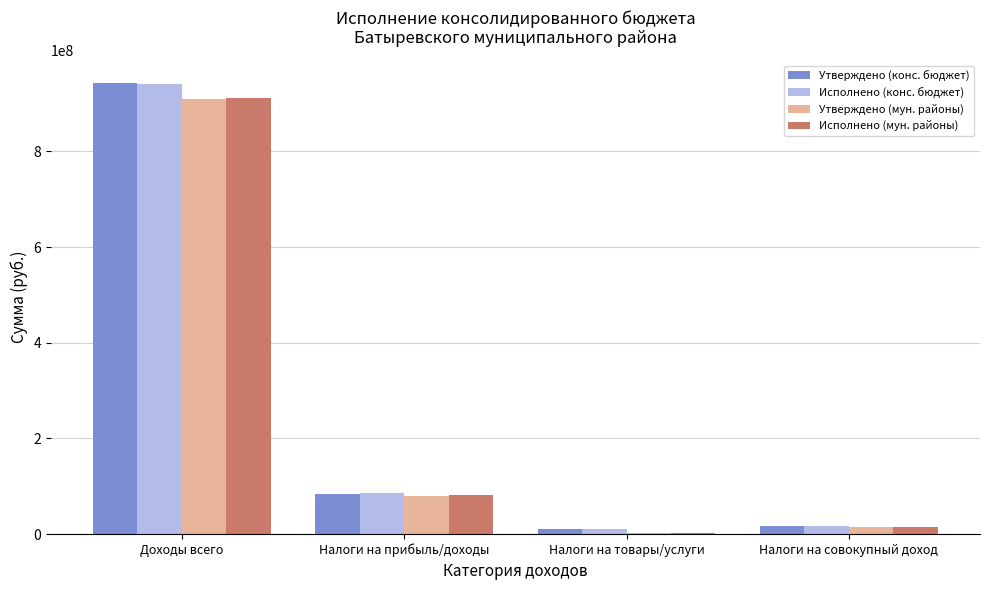

Reading right to left, transcribe all the data shown in this chart.

Утверждено (конс. бюджет): Налоги на совокупный доход=16164108.0	Налоги на товары/услуги=10836580.0	Налоги на прибыль/доходы=83808575.0	Доходы всего=943755991.0
Исполнено (конс. бюджет): Налоги на совокупный доход=16571201.7	Налоги на товары/услуги=10290707.6	Налоги на прибыль/доходы=86124433.7	Доходы всего=941524428.2
Утверждено (мун. районы): Налоги на совокупный доход=14985986.0	Налоги на товары/услуги=3092900.0	Налоги на прибыль/доходы=79953240.0	Доходы всего=910331119.0
Исполнено (мун. районы): Налоги на совокупный доход=15373097.6	Налоги на товары/услуги=2937099.2	Налоги на прибыль/доходы=82162564.4	Доходы всего=912452988.2